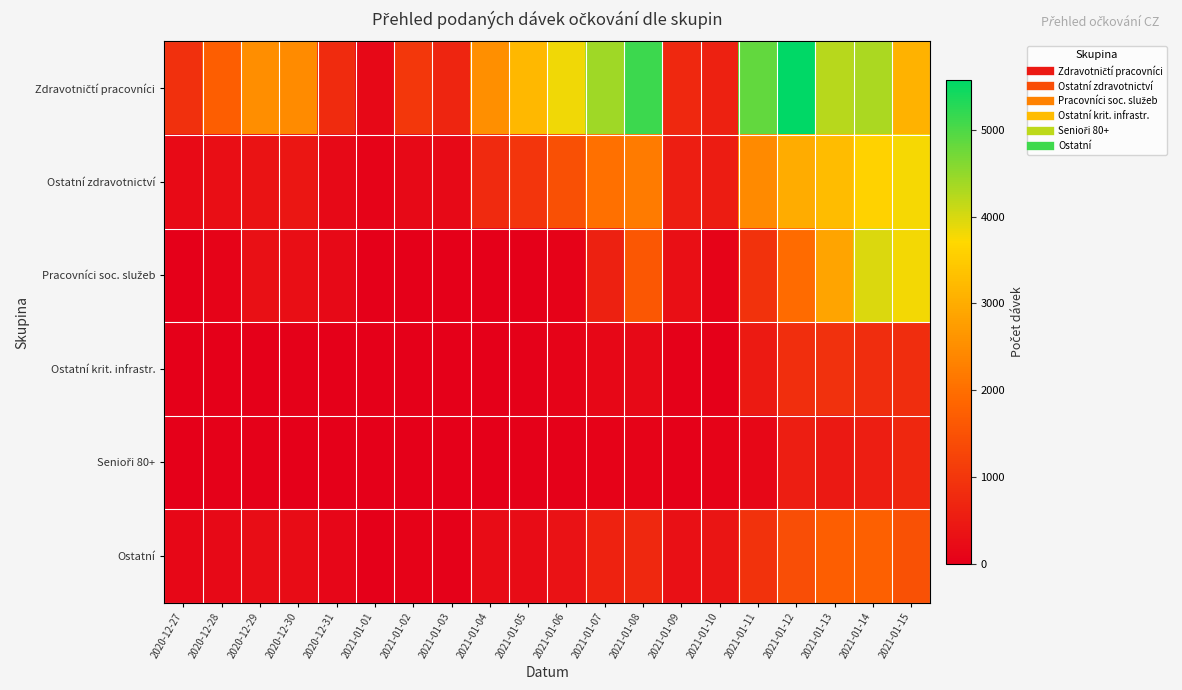

At how many categories does at least one series exceed 3964?

6